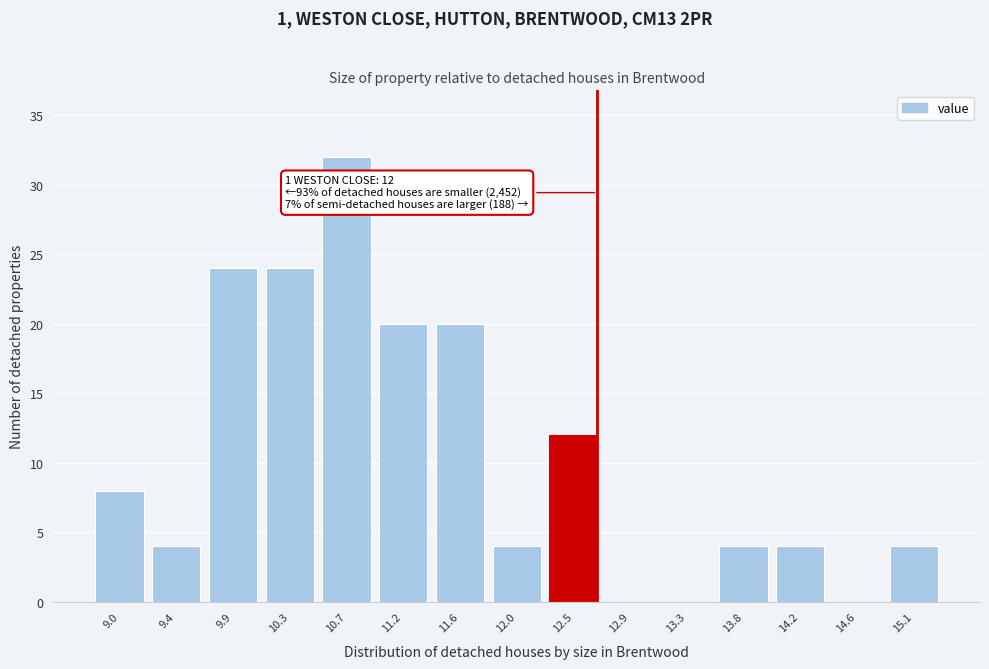

Reading right to left, what are all the values shown in this chart?

15.1=4	14.6=0	14.2=4	13.8=4	13.3=0	12.9=0	12.5=12	12.0=4	11.6=20	11.2=20	10.7=32	10.3=24	9.9=24	9.4=4	9.0=8